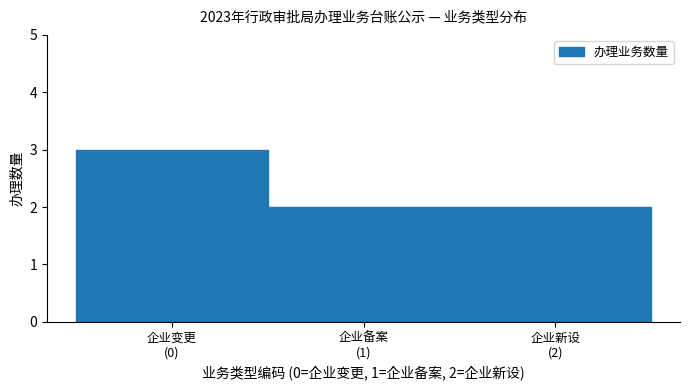

Reading left to right, transcribe all the data shown in this chart.

3	2	2